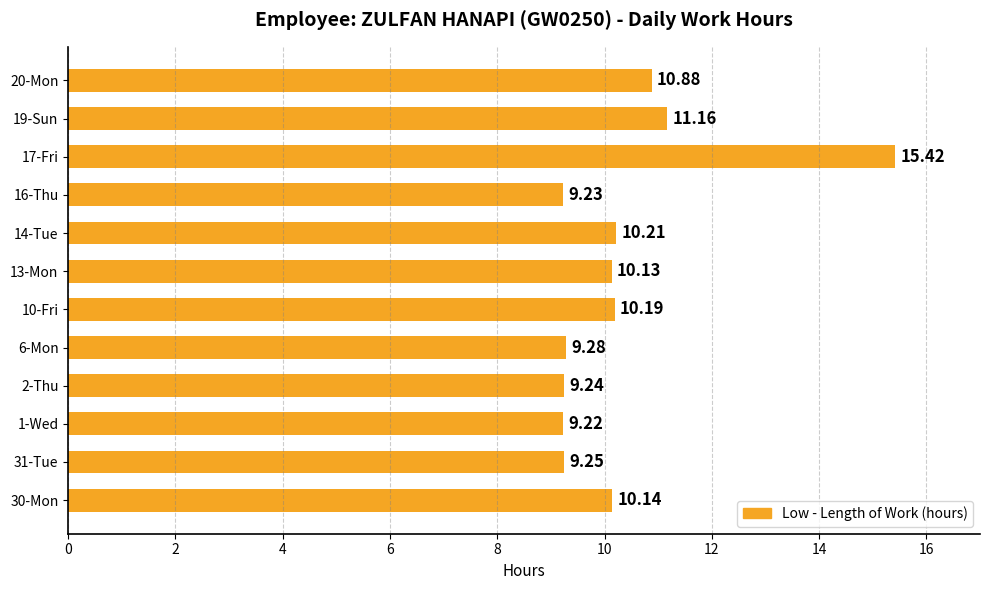

What is the difference between the second highest and second lowest values?

1.9